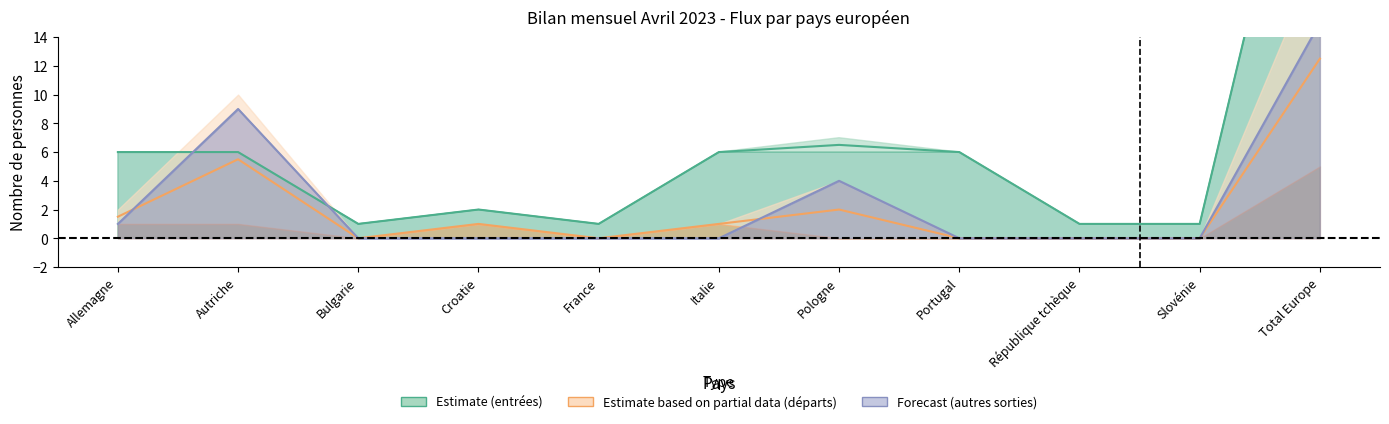

What is the label of the 1st point from the right?

Total Europe